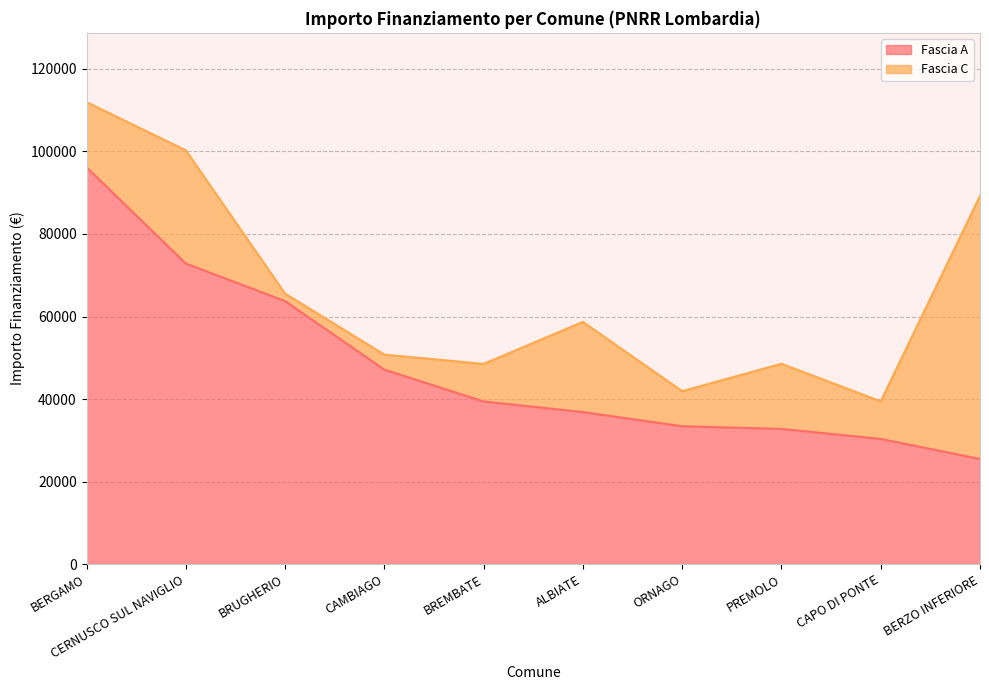

What is the minimum value shown in the chart?

25494